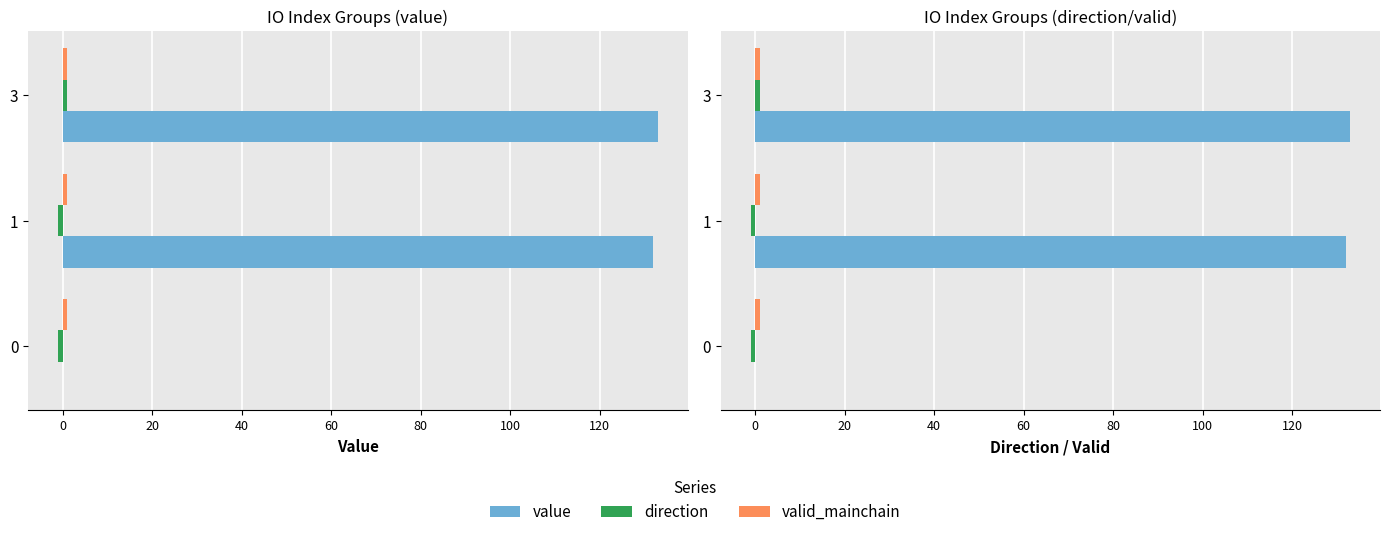

How many bars are there in each group?

3